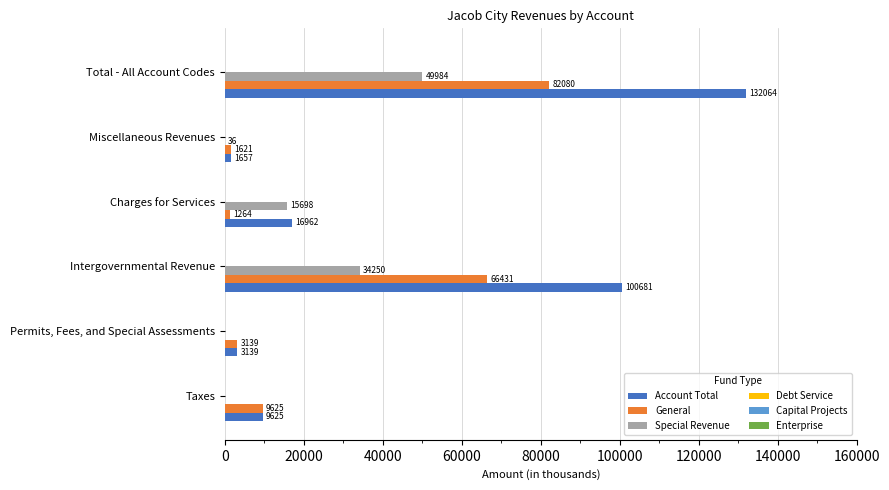

What is the sum of all Account Total values?

264128